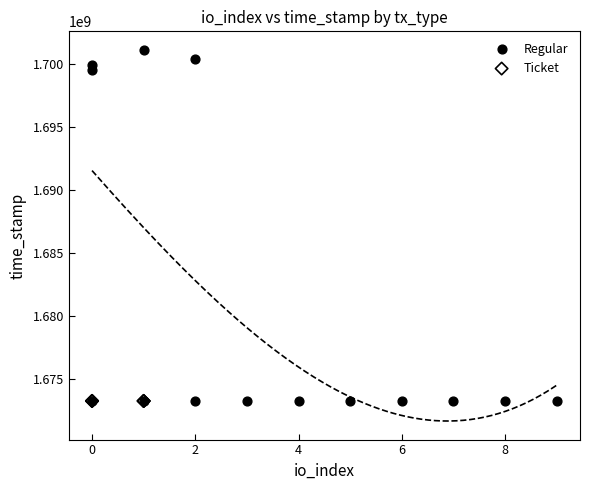

Which series contains the highest Y value?

Regular